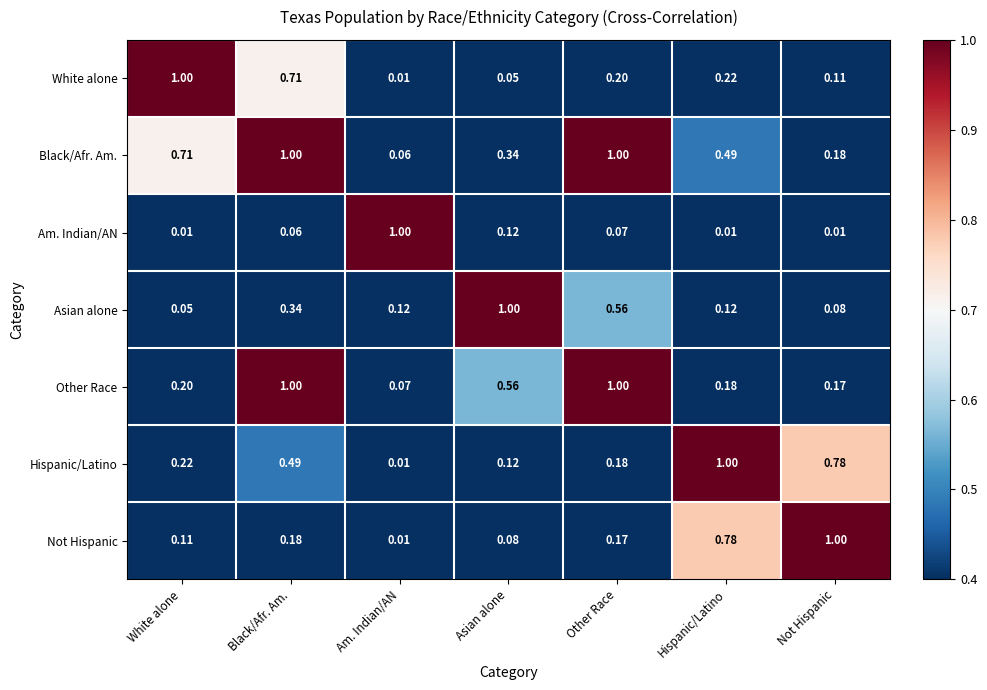

At which label is Black/Afr. Am. closest to 0?

Am. Indian/AN